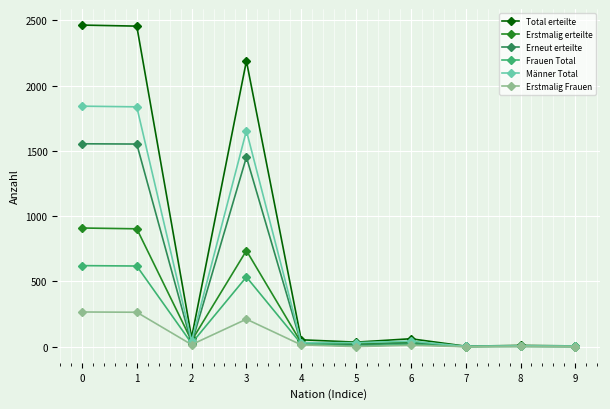

What is the average value of the Frauen Total series?

185